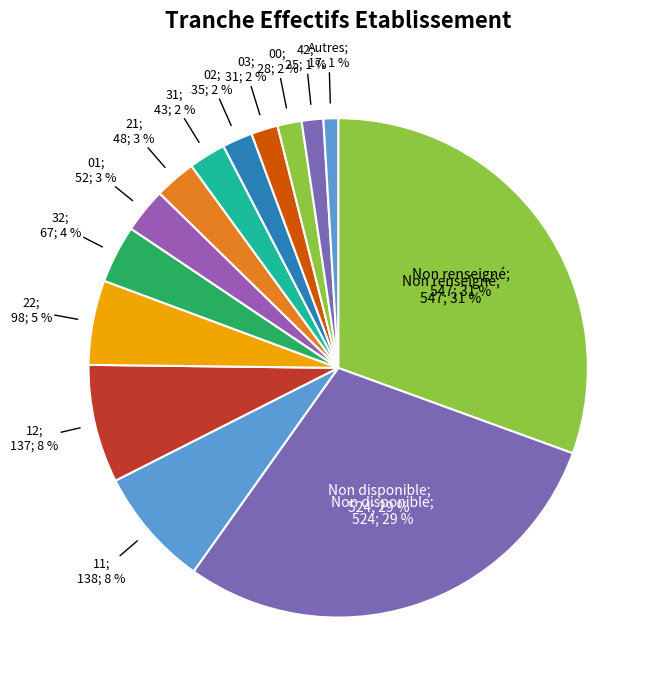

What is the change in value from 21 to 42?

-23